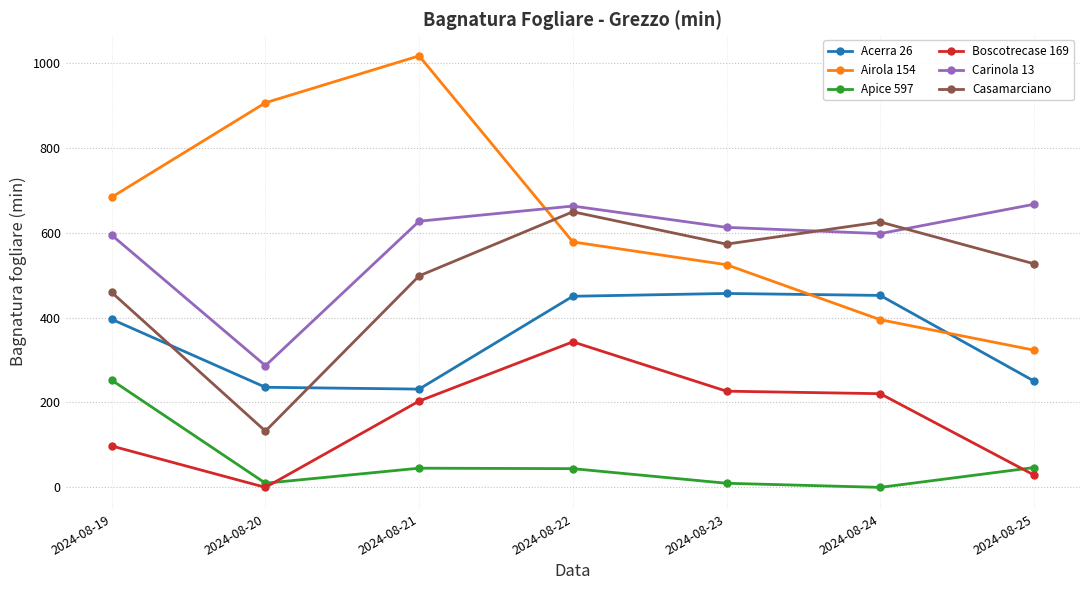

In Boscotrecase 169, how many points are lower than both neighbors (excluding endpoints)?

1